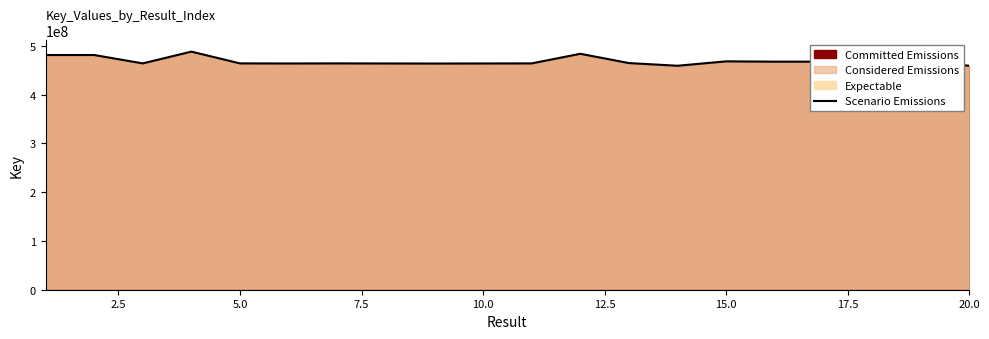

True or false: the data has more than 0 interior local peaks.

True